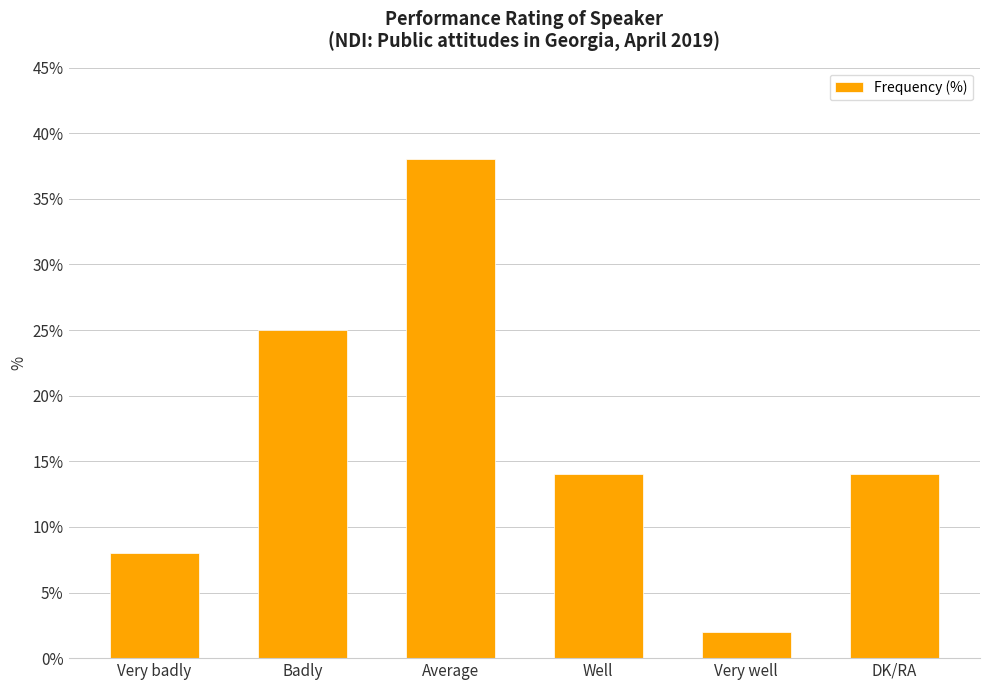

At which label is the value closest to 20?

Badly